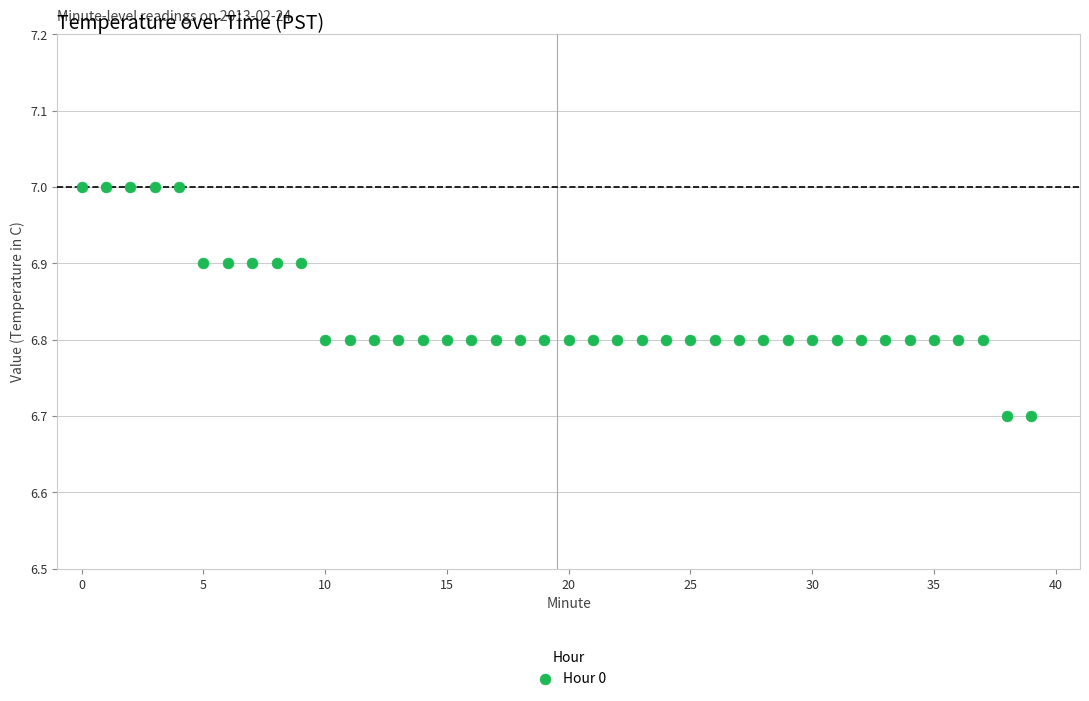

What is the range of Y values (max minus min)?

0.3